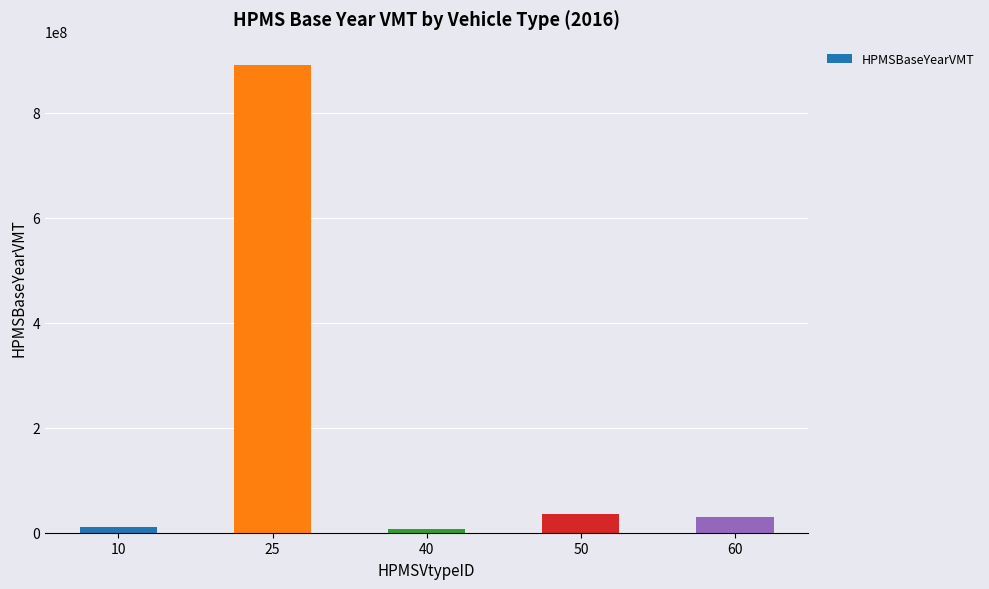

What is the difference between the second highest and second lowest values?

26226289.3